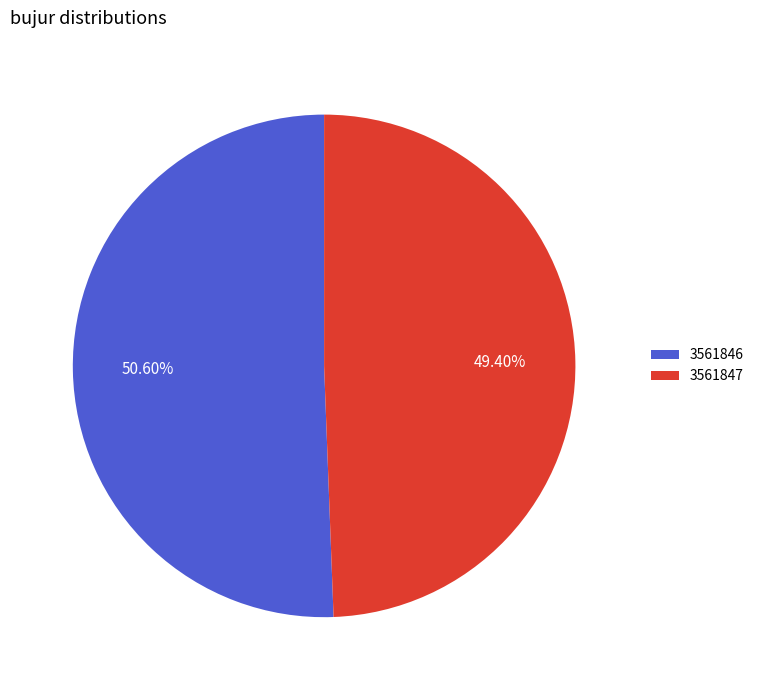

To the nearest percent, what percentage of the pie is 3561846?

51%